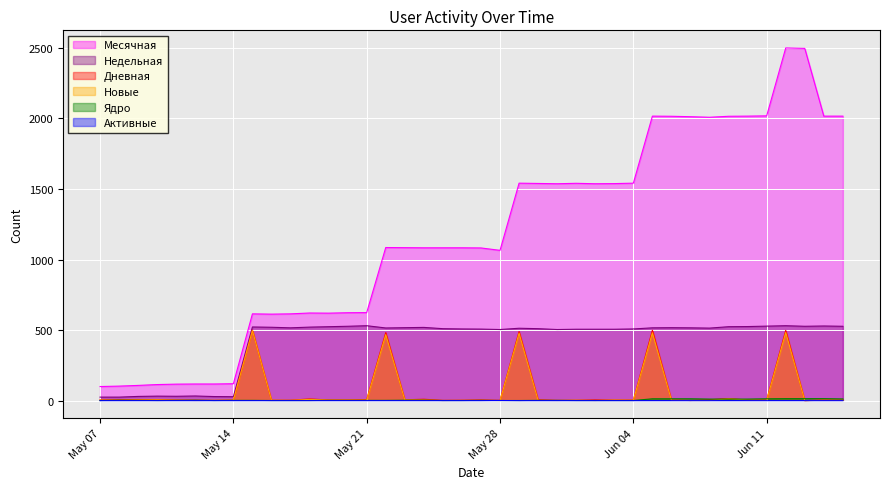

In Новые, how many points are higher than both neighbors (excluding endpoints)?

10